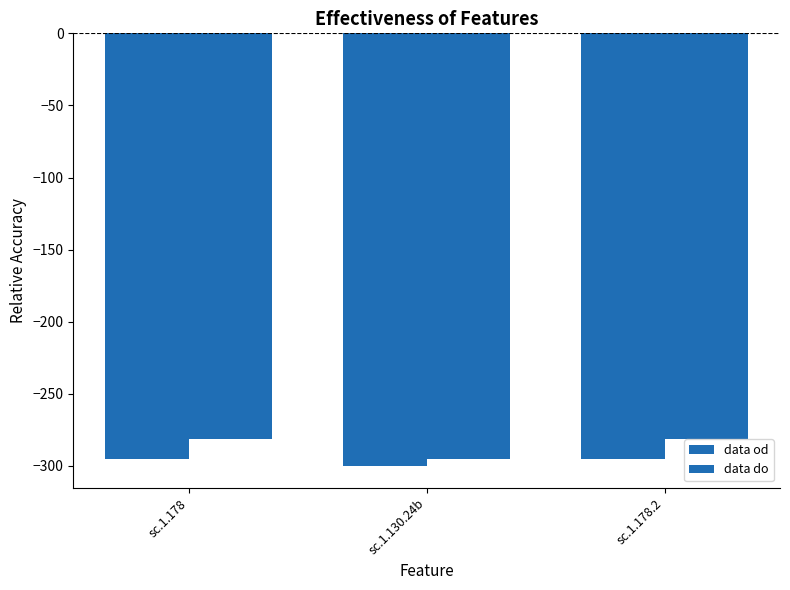

Reading left to right, extract all data points from this chart.

data od: sc.1.178=-295	sc.1.130.24b=-300	sc.1.178.2=-295
data do: sc.1.178=-281	sc.1.130.24b=-295	sc.1.178.2=-281